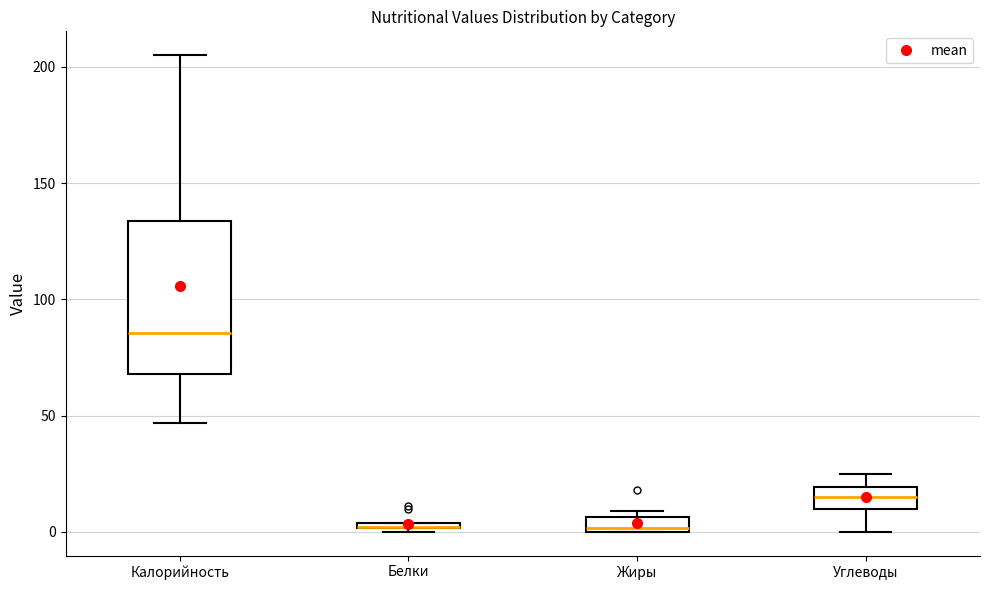

Which box is the tallest, from its lower edge to its upper edge?

Калорийность